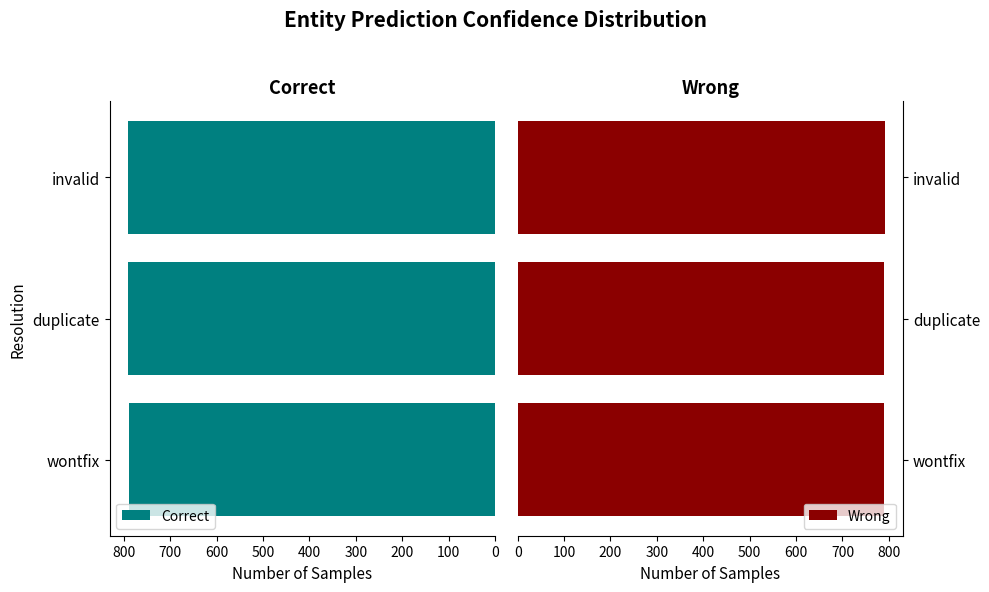

The Correct series shows 437 at wontfix. True or false?

False